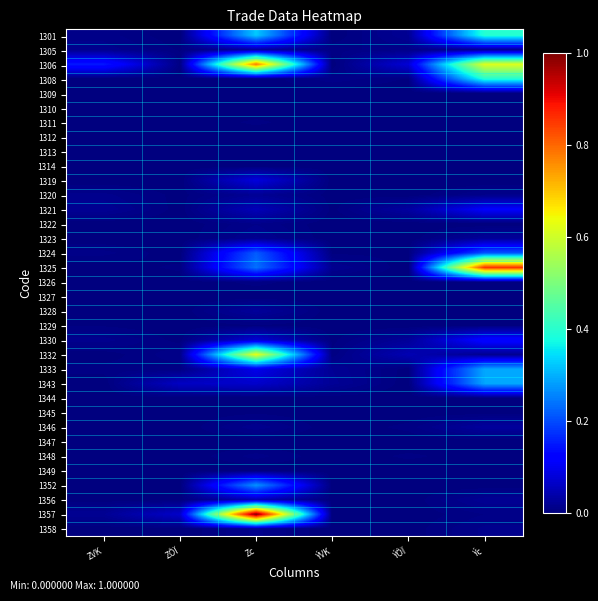

What is the total value across all series at Ýc?

3.4